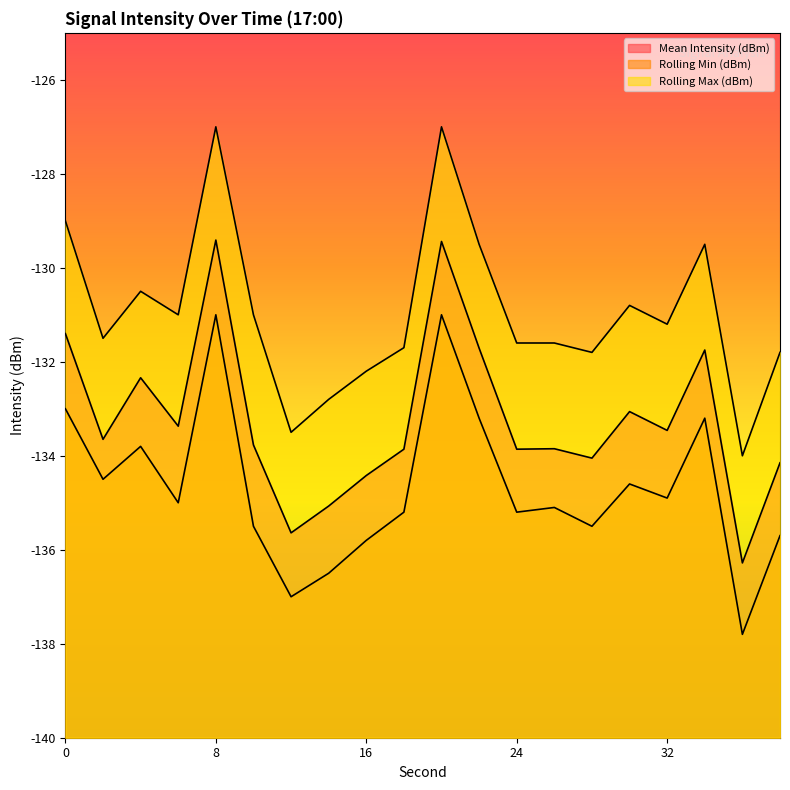

How many data points in Rolling Max (dBm) are above -131?

7